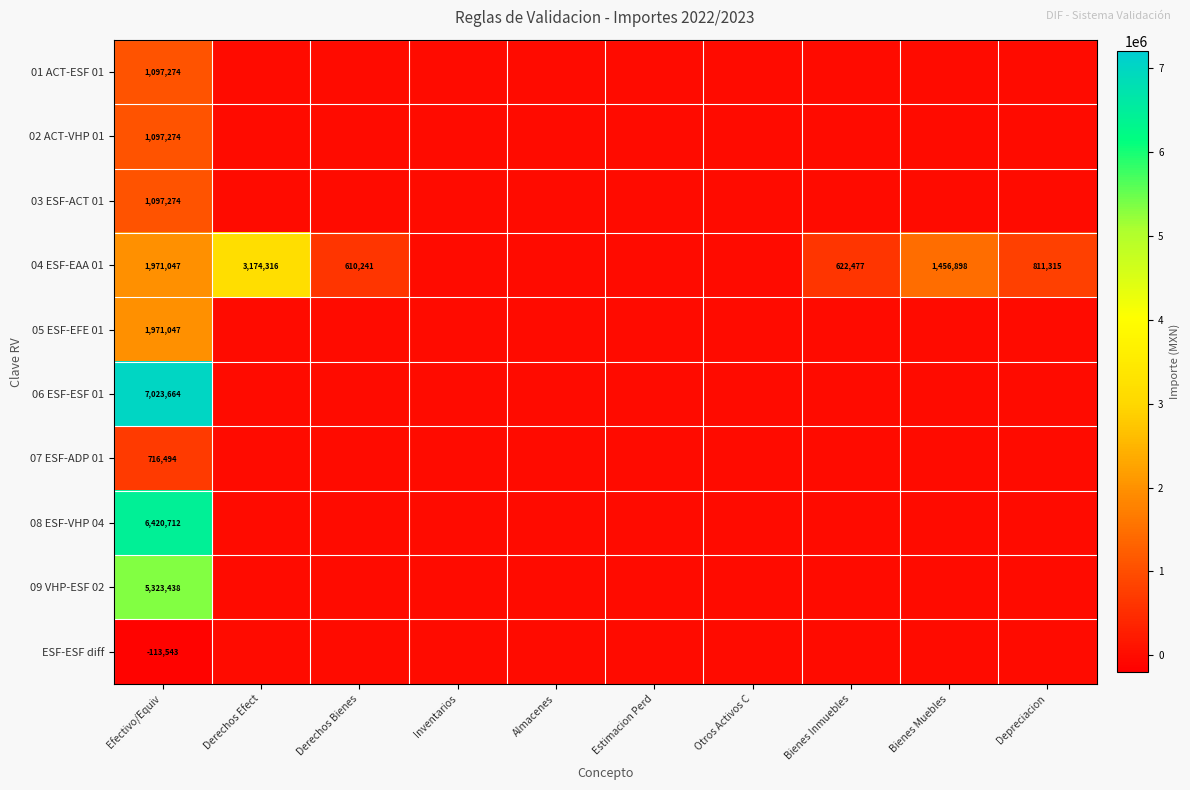

What is the highest value of the 04 ESF-EAA 01 series?

3174316.1